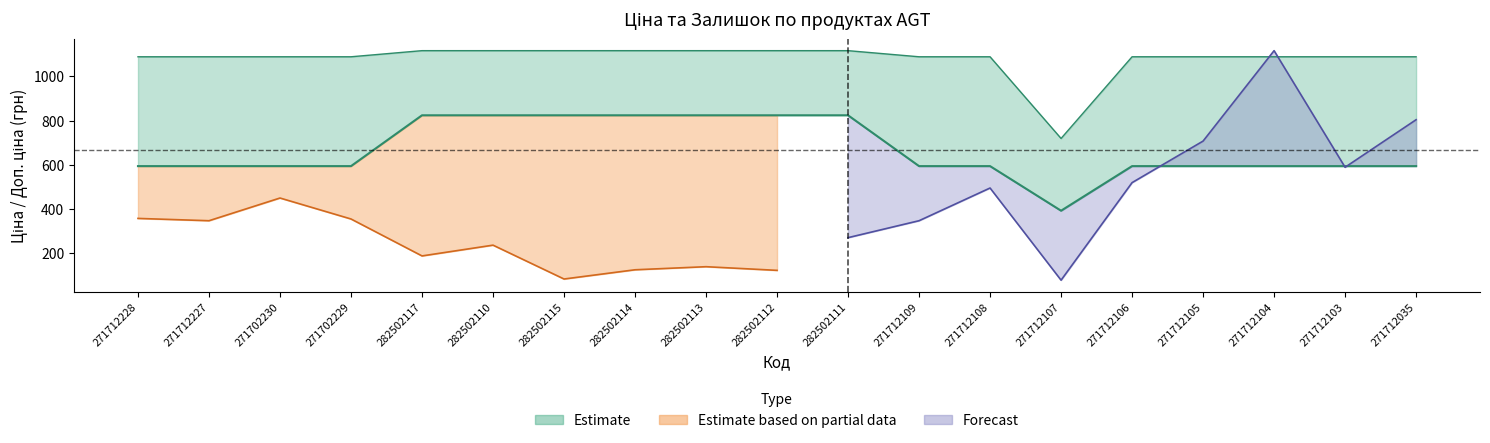

What is the total value across all series at 282502113?

1940.3